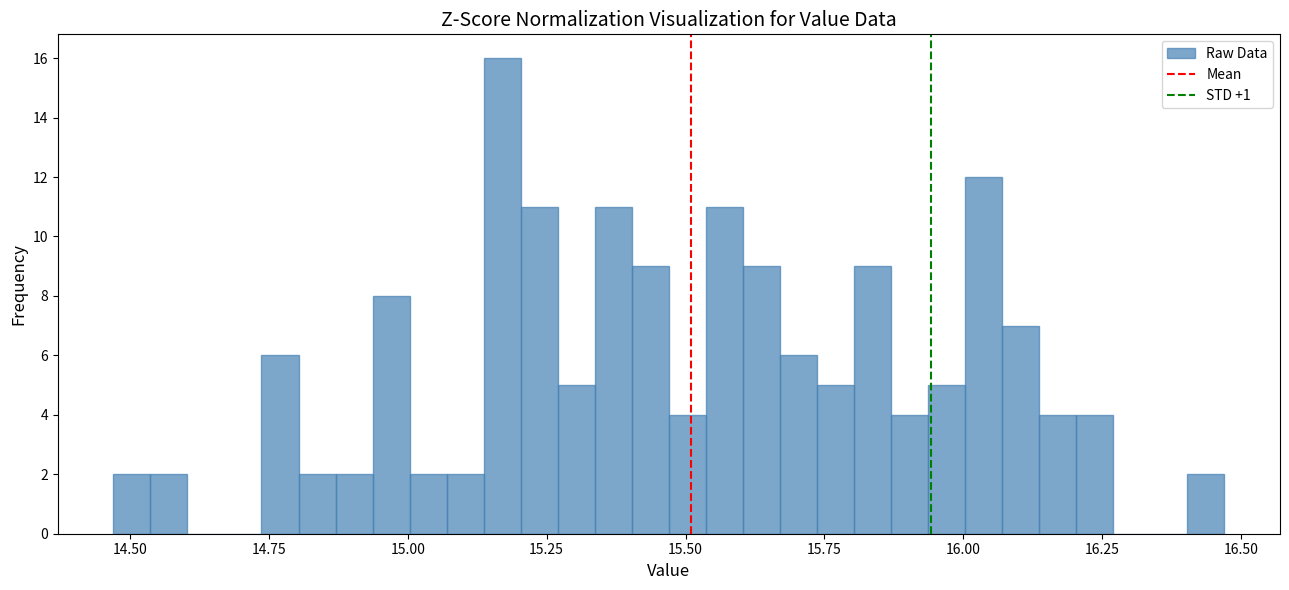

Around what value on the x-axis is the tallest bar? Give the approximate position of its centre, as read against the axis.

15.15